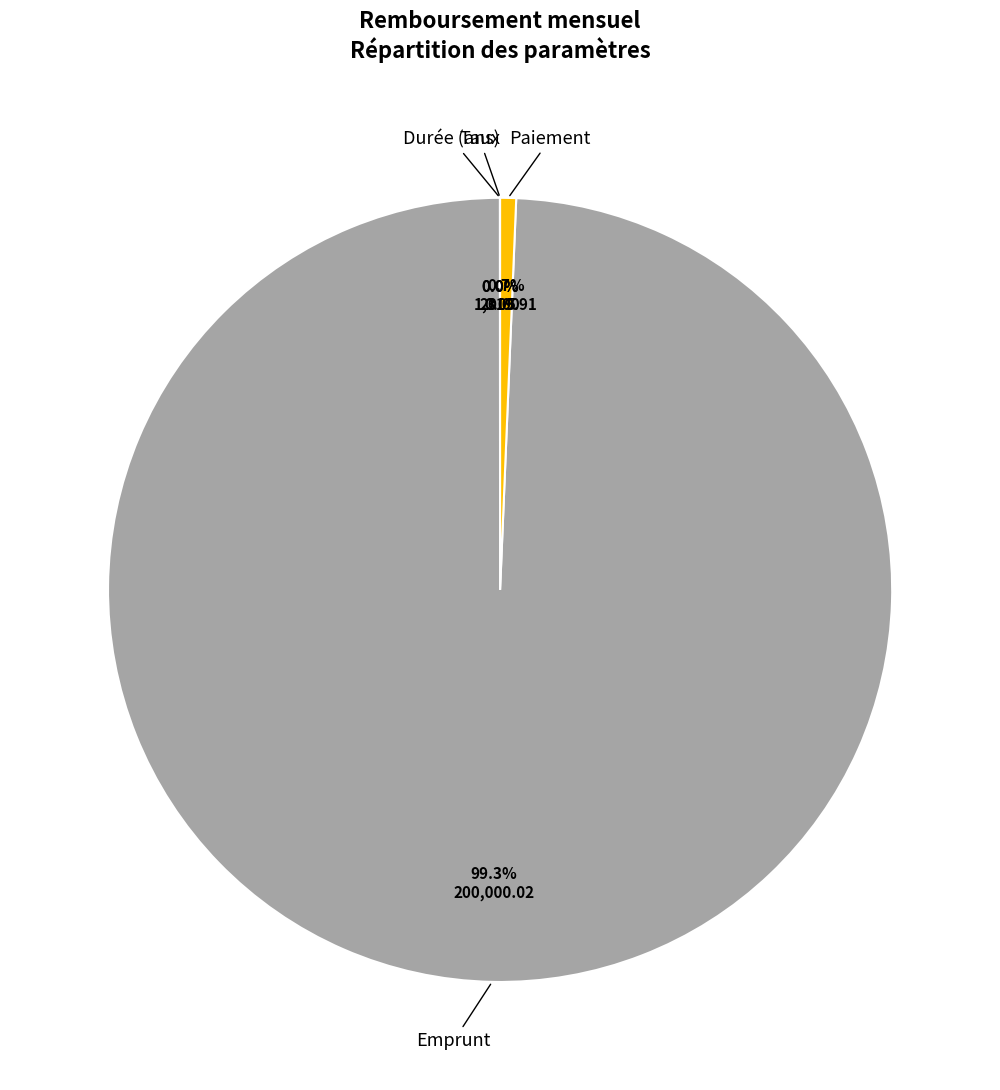

To the nearest percent, what is the difference between the largest and smallest slice percentages?

99%